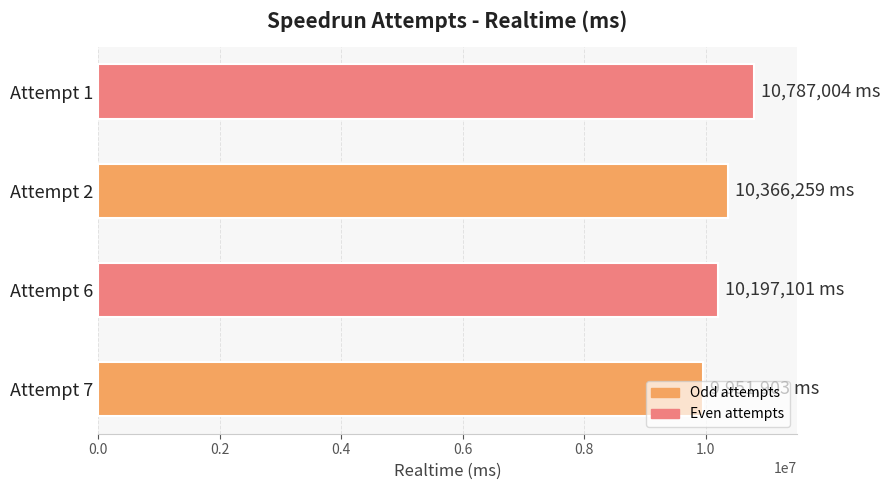

Rank the categories by value from lowest to highest.

Attempt 7, Attempt 6, Attempt 2, Attempt 1